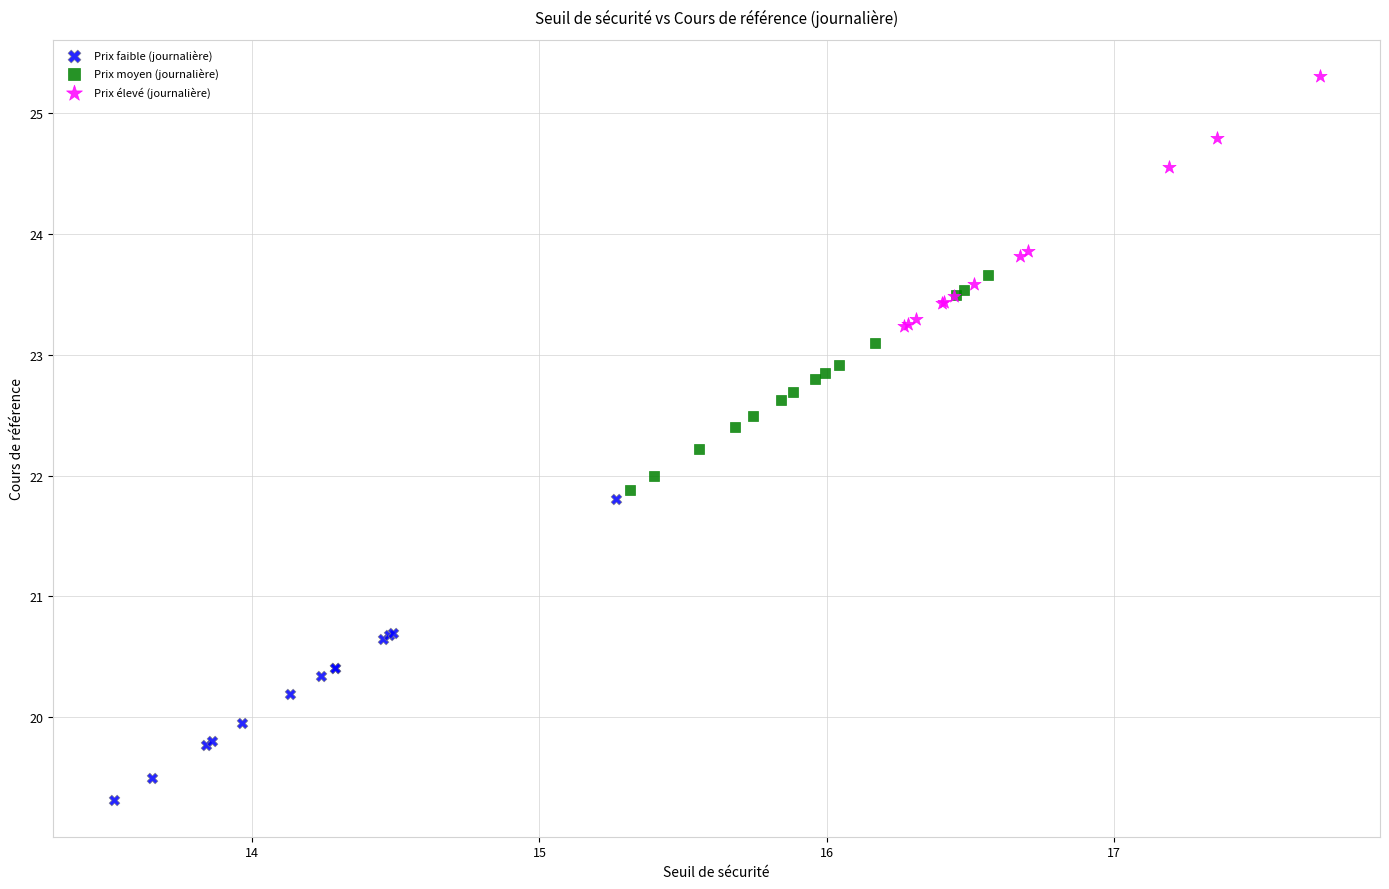

Which series has the widest spread of Y values?

Prix faible (journalière)